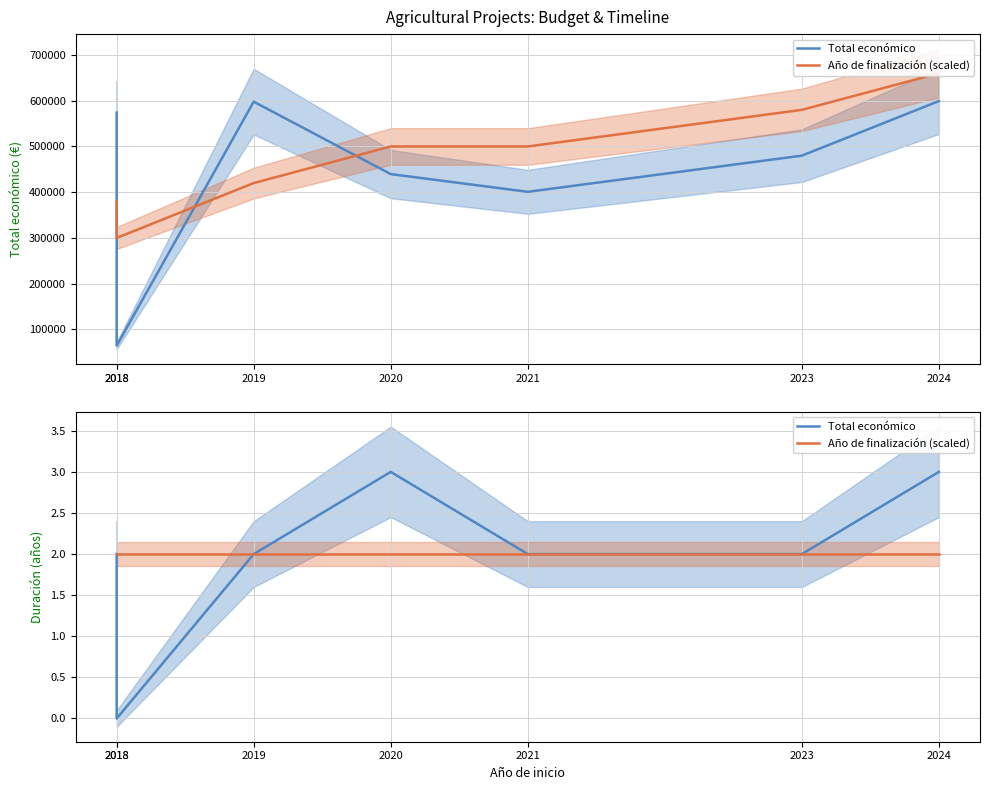

What is the highest value of the Total económico series?

3